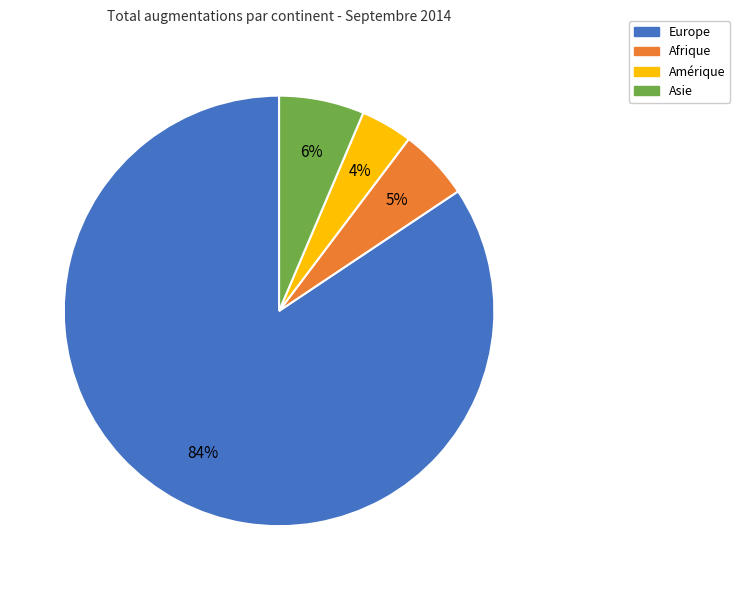

To the nearest percent, what is the difference between the Asie and Afrique slice percentages?

1%